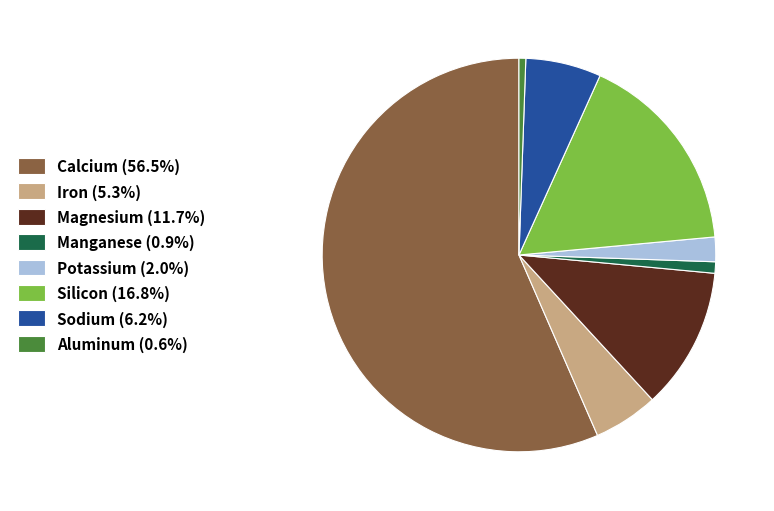

Approximately how many times larger is the value at Sodium (6.2%) compared to Iron (5.3%)?

1.2